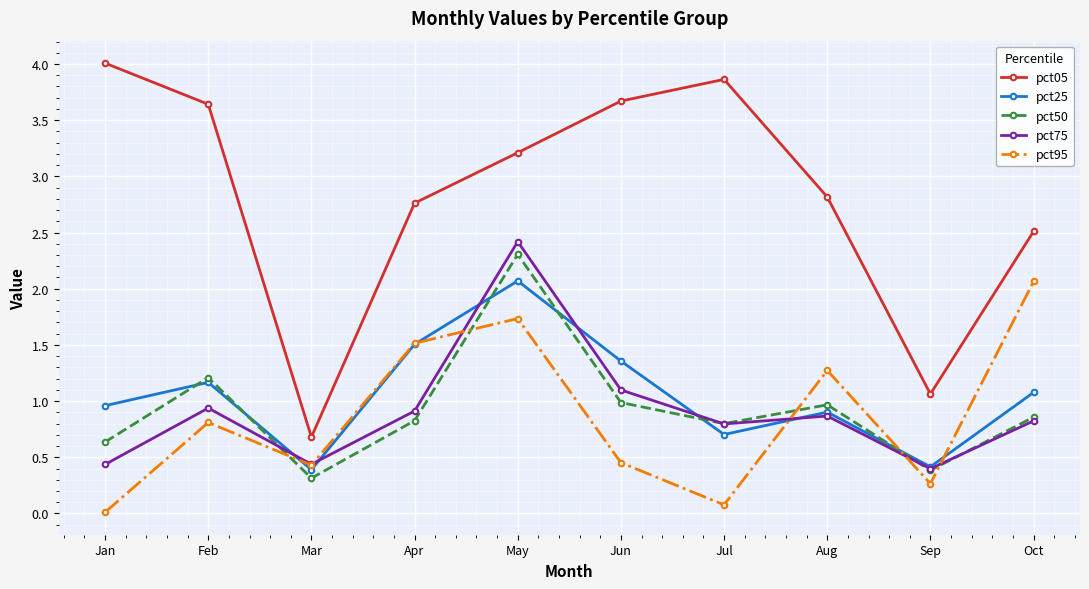

What value does the pct75 series have at May?

2.4